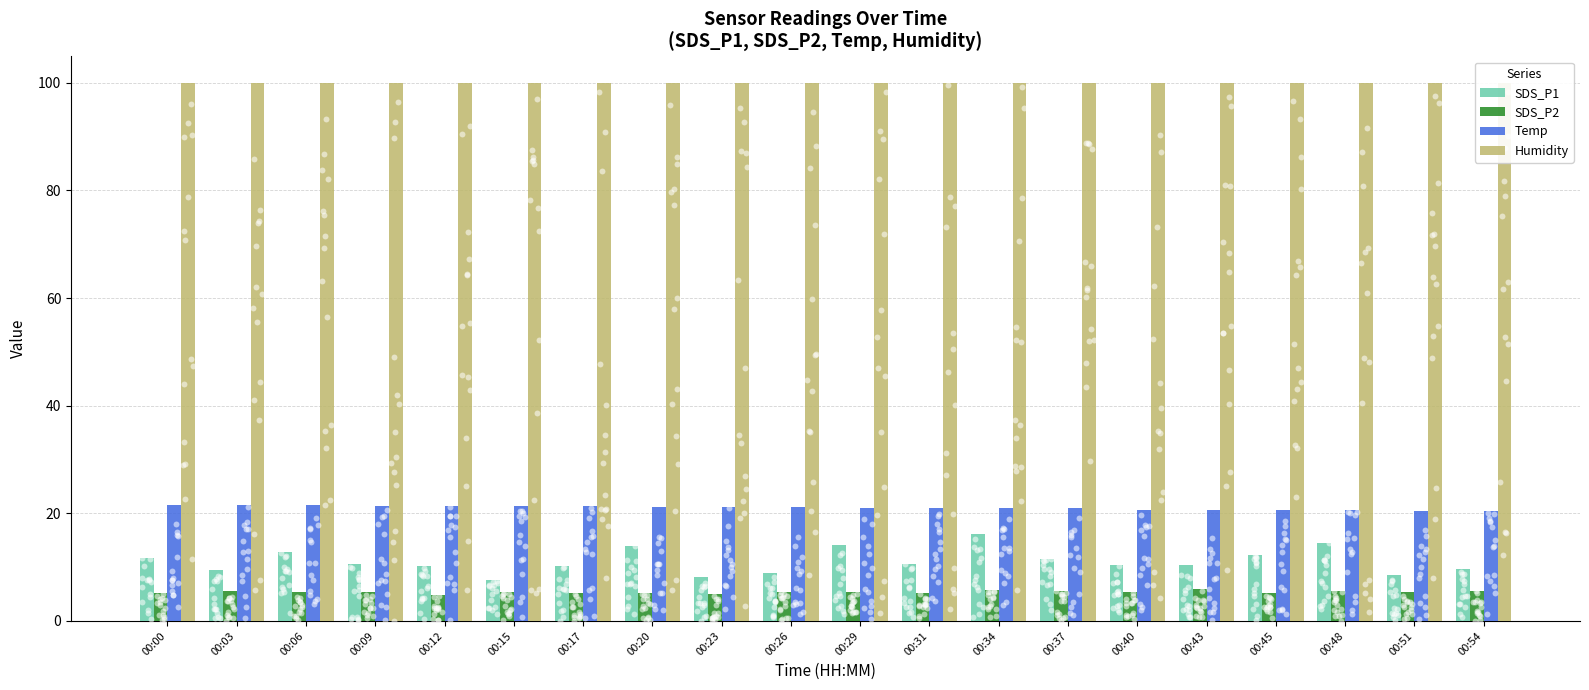

Is the value of Temp at 00:31 greater than the value of SDS_P1 at 00:20?

Yes